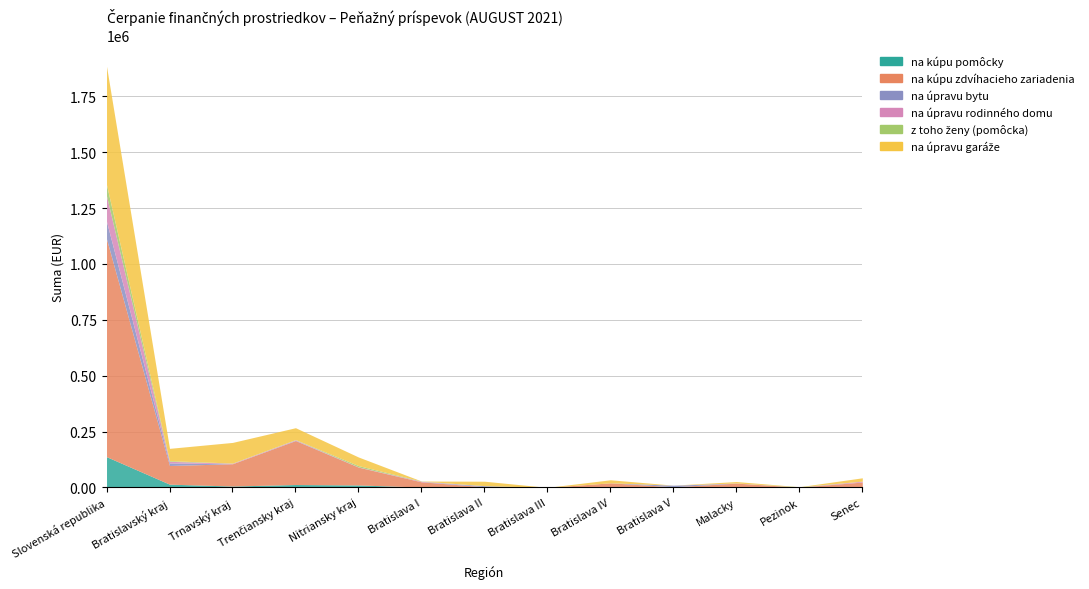

At Trenčiansky kraj, list the series in order from largest to smallest.

na kúpu zdvíhacieho zariadenia, na úpravu garáže, na kúpu pomôcky, na úpravu rodinného domu, na úpravu bytu, z toho ženy (pomôcka)